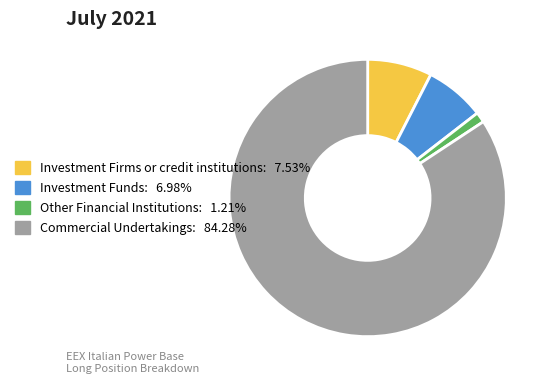

The Investment Funds slice represents 16% of the pie. True or false?

False